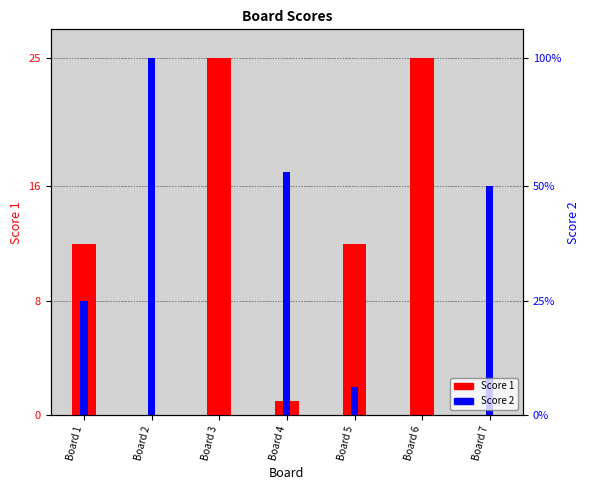

The value of Score 1 at Board 5 is 16. True or false?

False